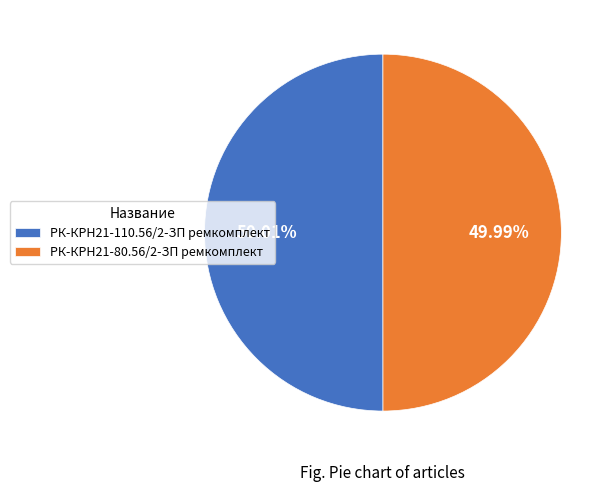

How much of the chart is everything except РК-КРН21-110.56/2-ЗП ремкомплект?

50.0%